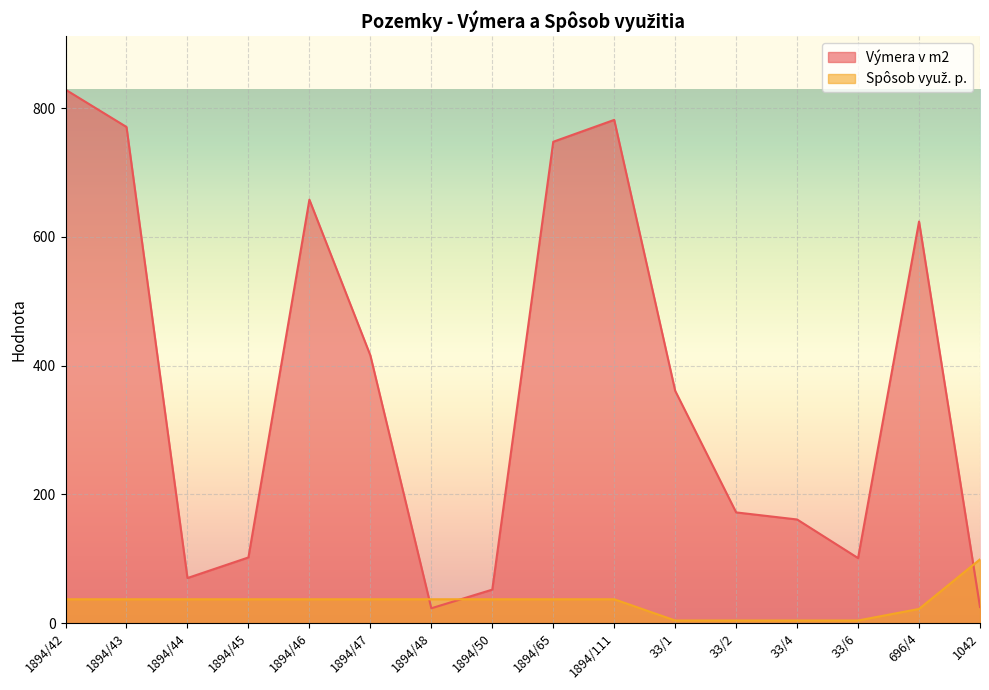

True or false: Výmera v m2 has more than 0 points higher than both neighbors.

True